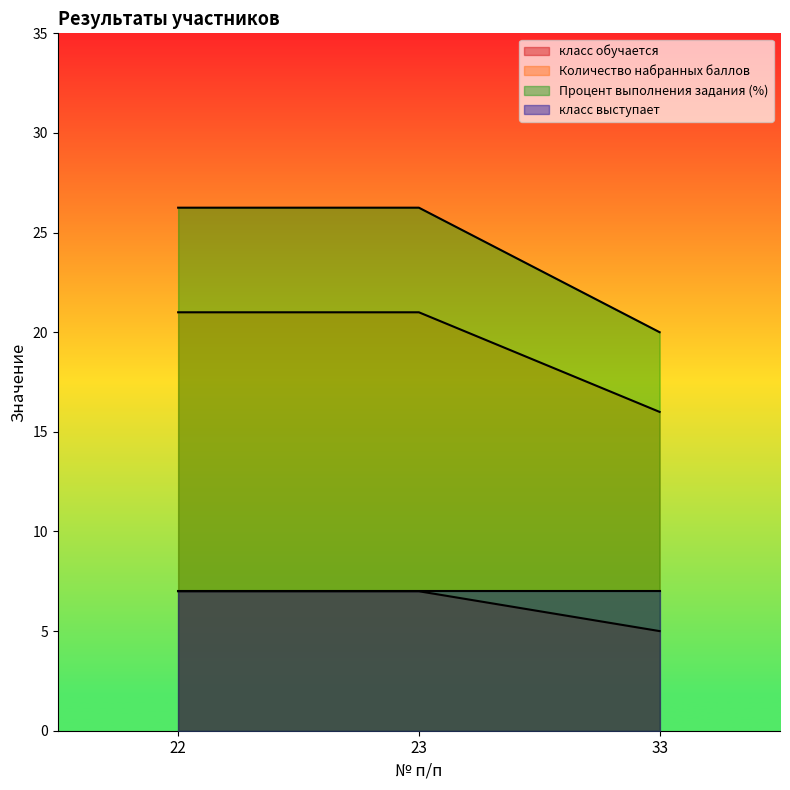

What is the smallest value displayed?

5.0